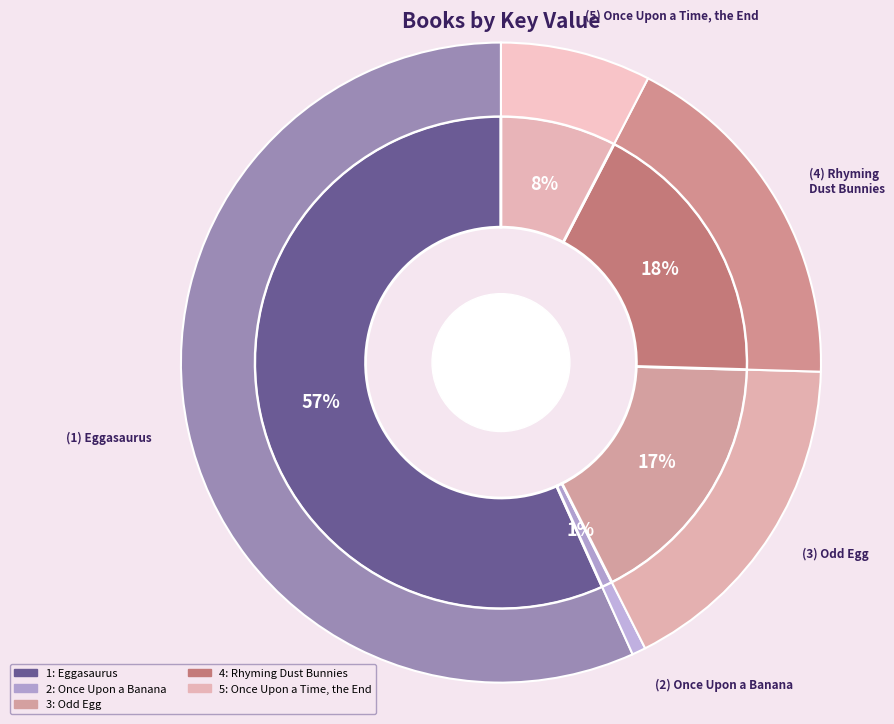

Which category has the smallest portion of the pie?

Once Upon a Banana